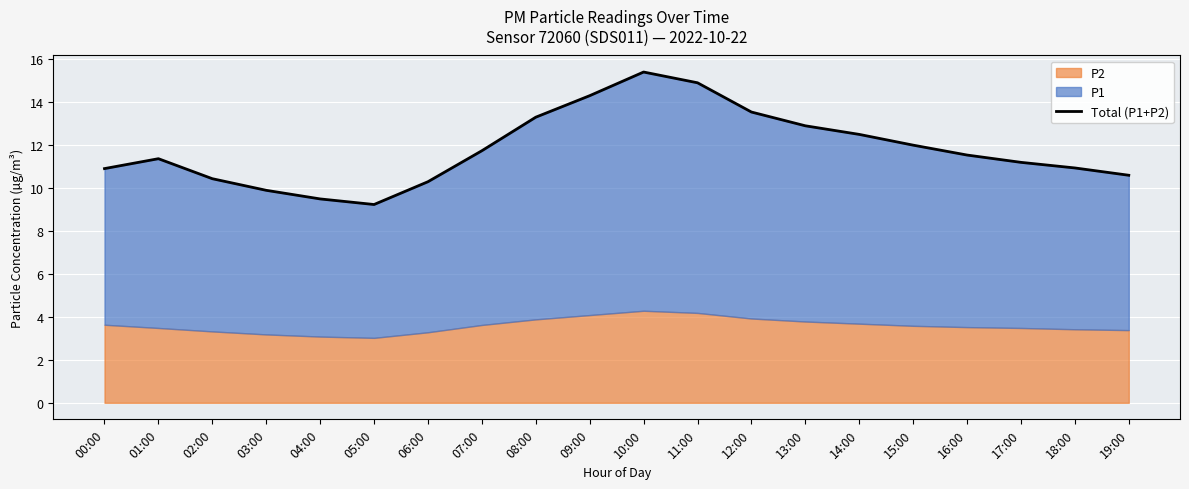

List the labels in order of value, smallest first.

05:00, 04:00, 03:00, 06:00, 02:00, 19:00, 00:00, 18:00, 17:00, 01:00, 16:00, 07:00, 15:00, 14:00, 13:00, 08:00, 12:00, 09:00, 11:00, 10:00